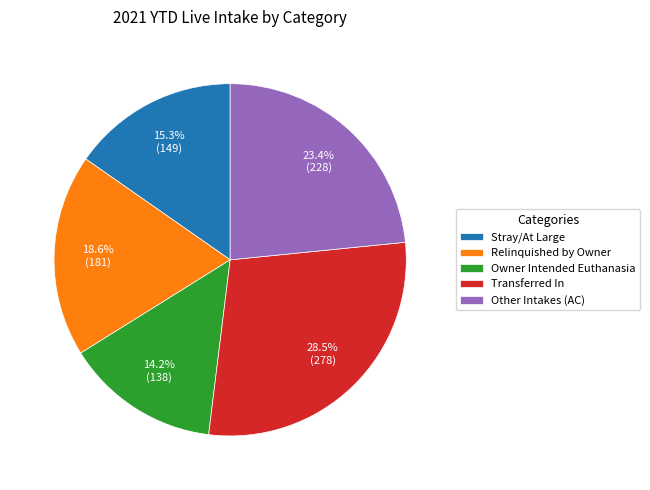

Which category has the biggest portion of the pie?

Transferred In